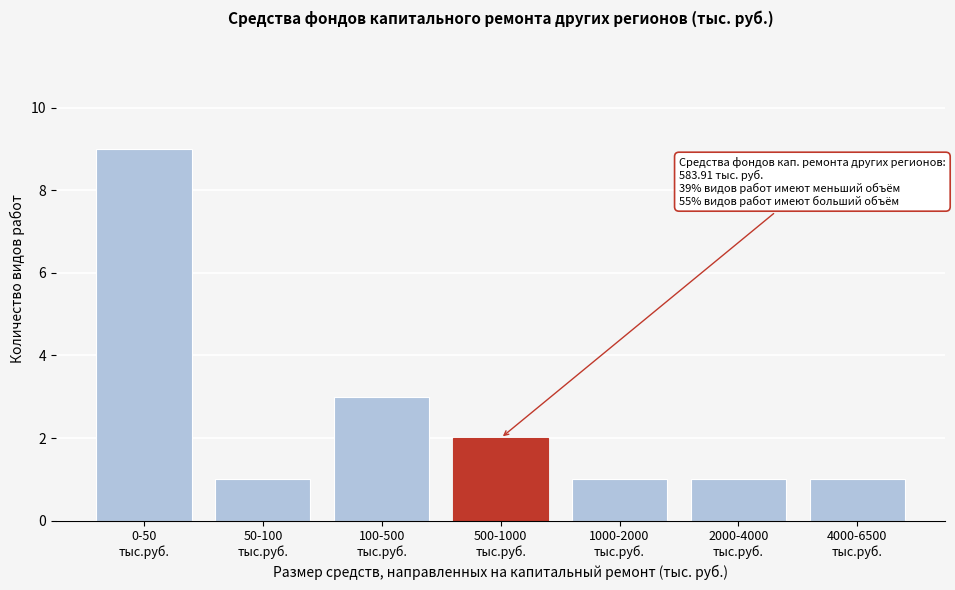

Reading left to right, transcribe all the data shown in this chart.

9	1	3	2	1	1	1